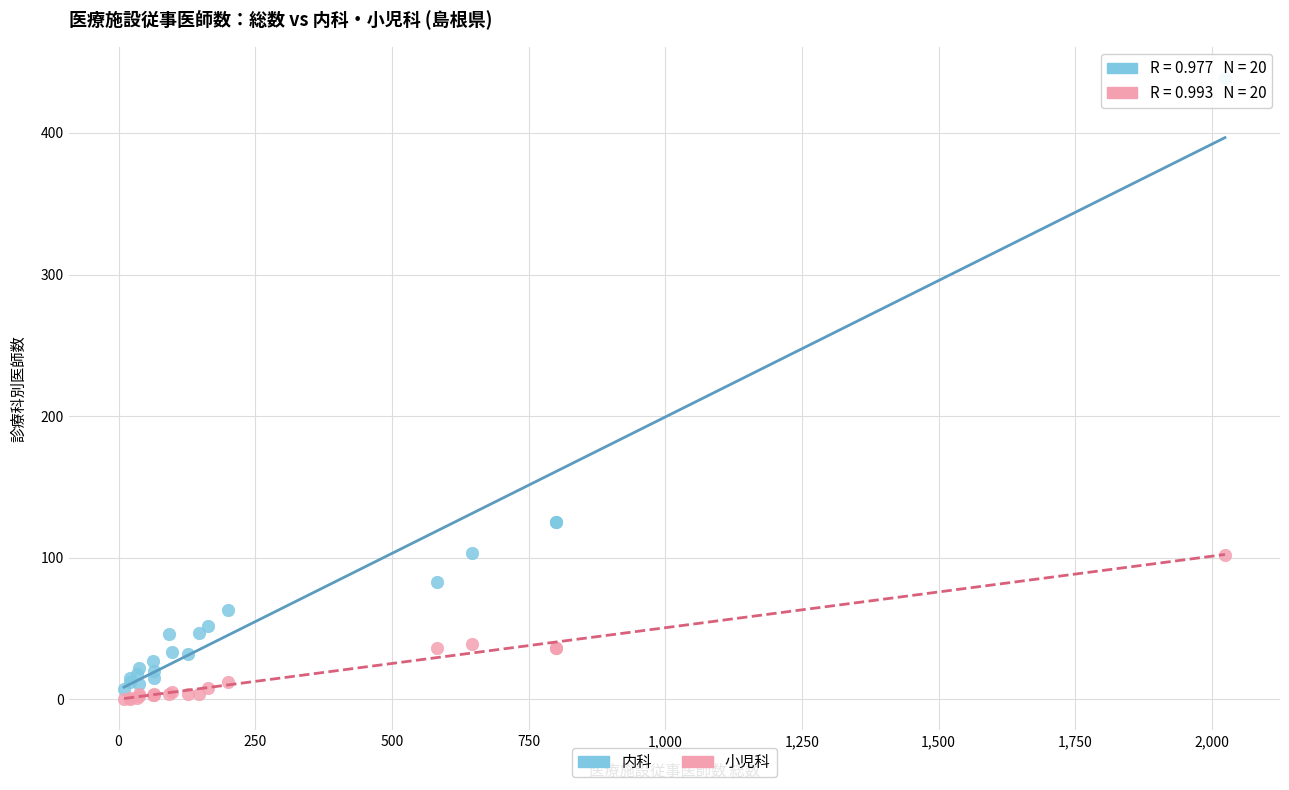

What is the X range (max minus min) for the scatter plot?

2014